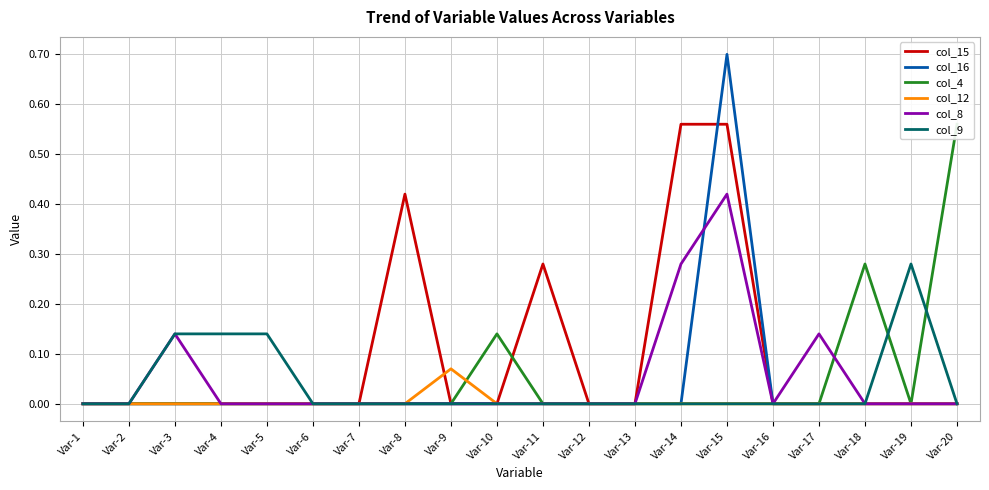

At how many categories does at least one series exceed 0?

13